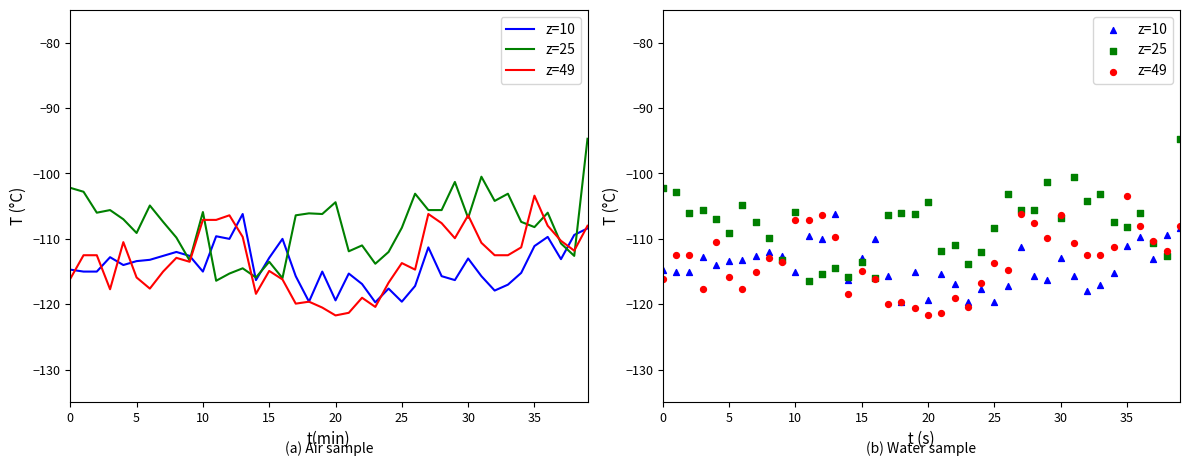

Which series reaches the maximum Y coordinate?

z=25